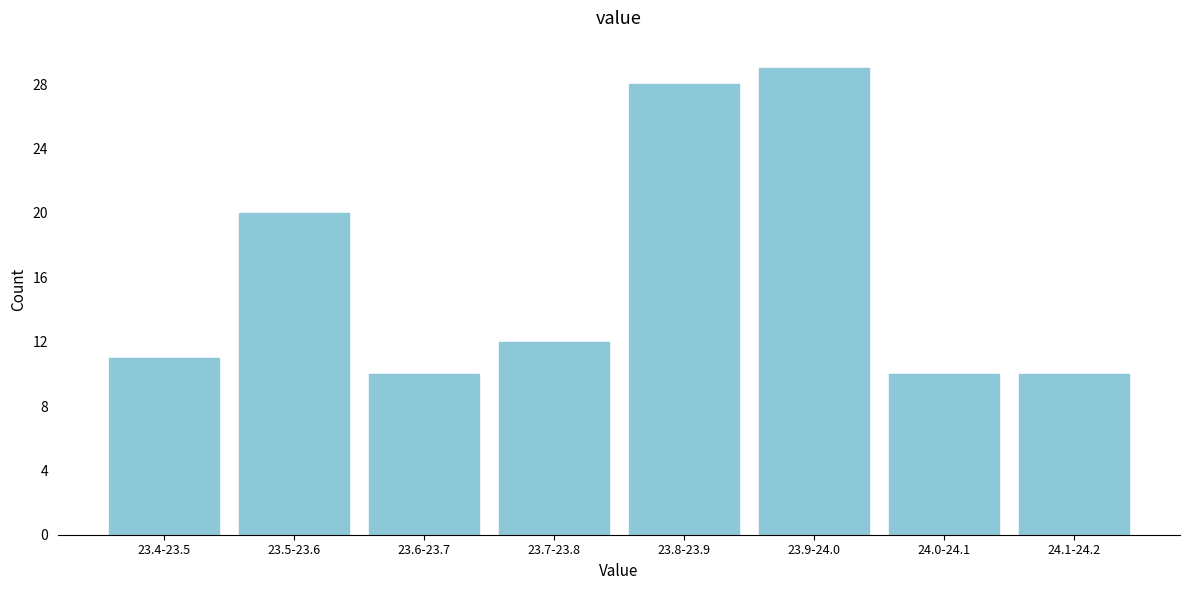

Reading left to right, what are all the values shown in this chart?

11	20	10	12	28	29	10	10